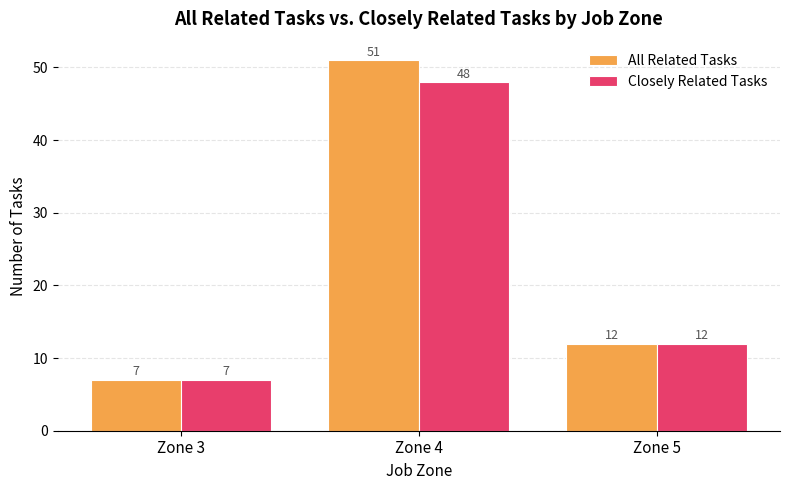

The Closely Related Tasks series shows 7 at Zone 3. True or false?

True